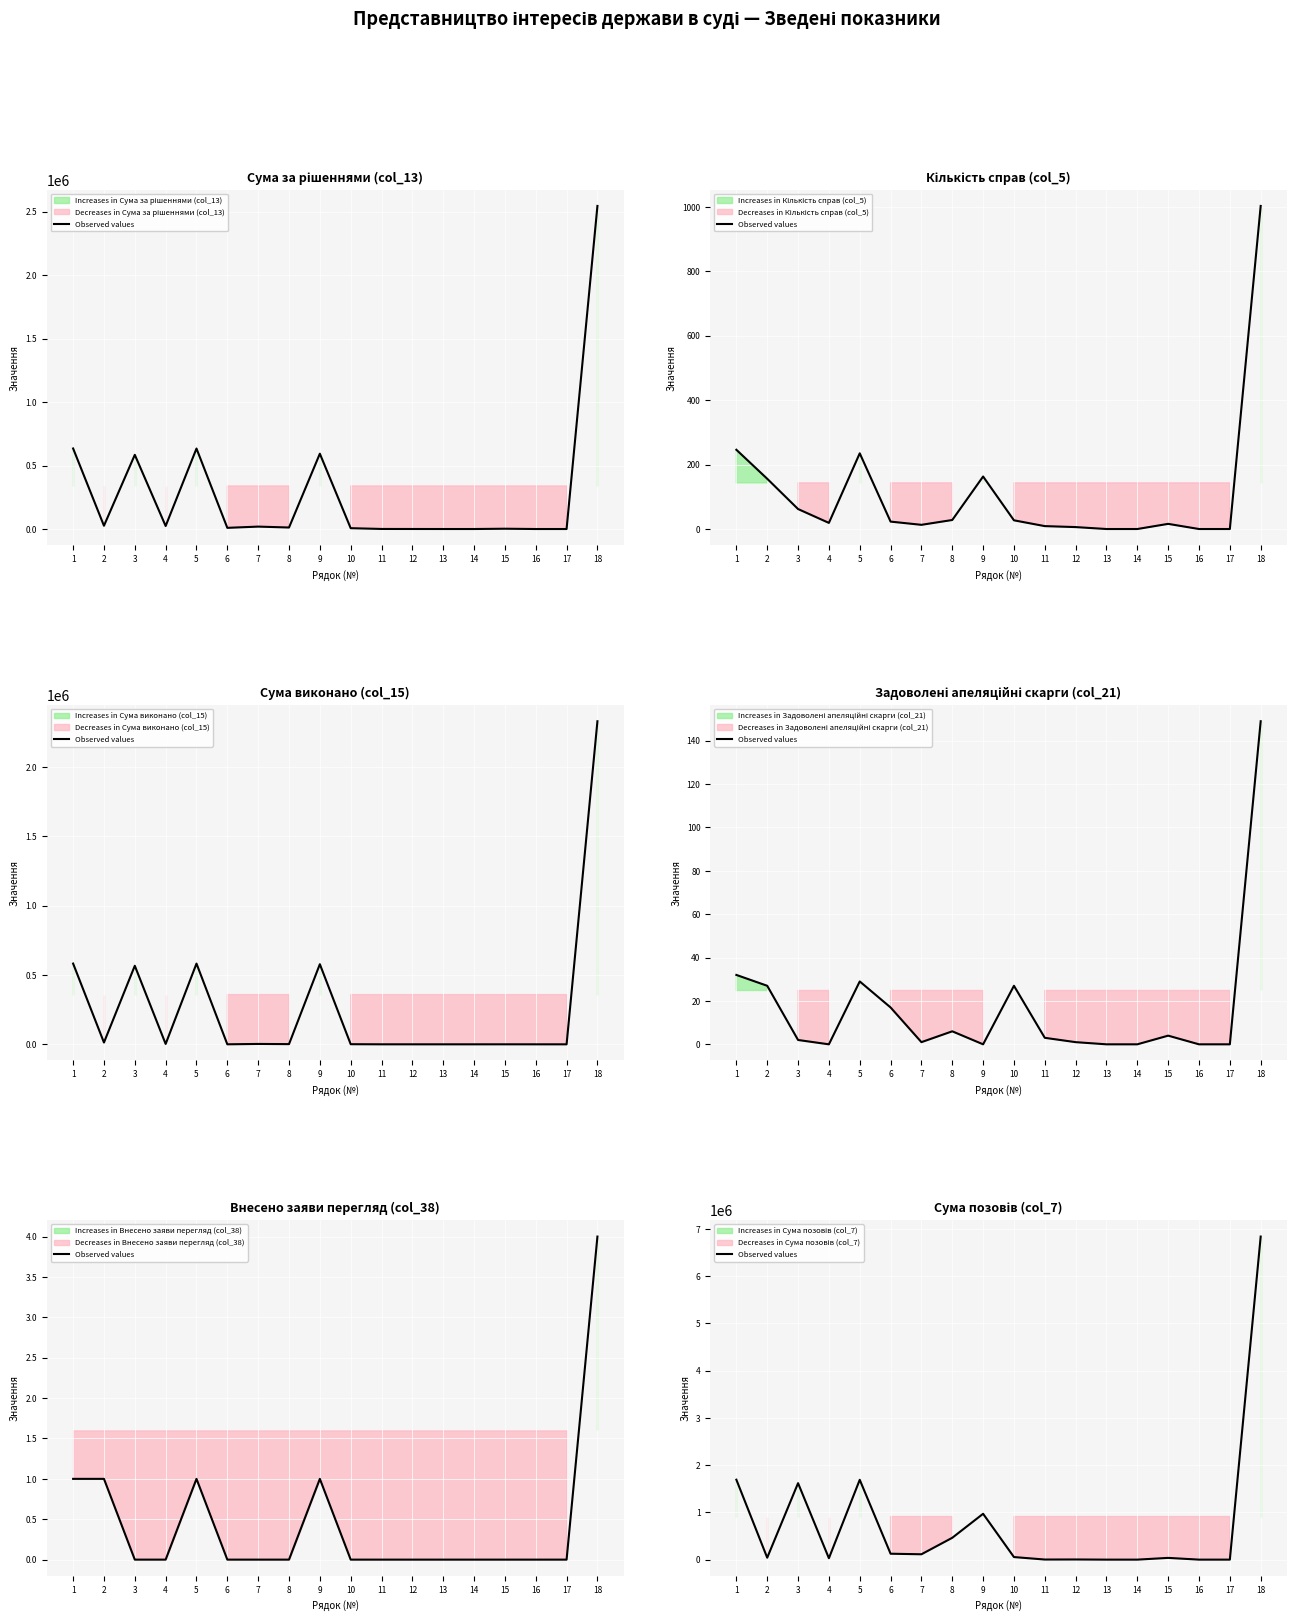

What is the greatest value displayed?

6838686